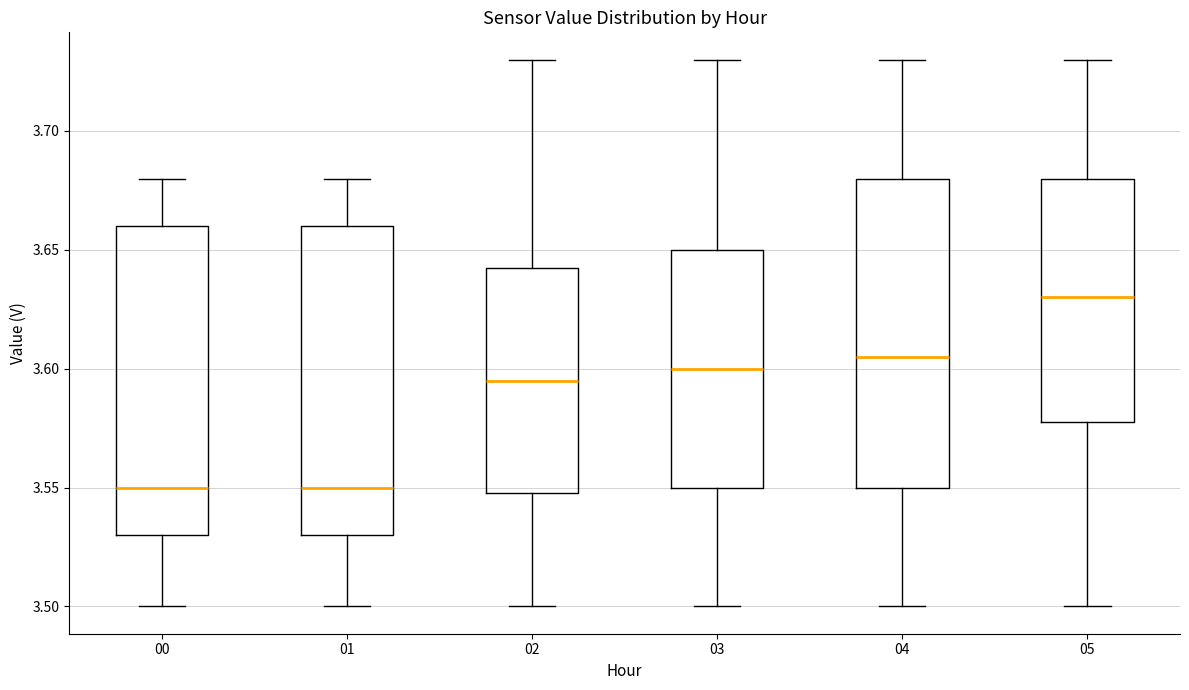

Where is the lower edge of the box at x = 04 on the y-axis? The values are not printed on the chart, so give them approximately, as read against the axis.

3.550